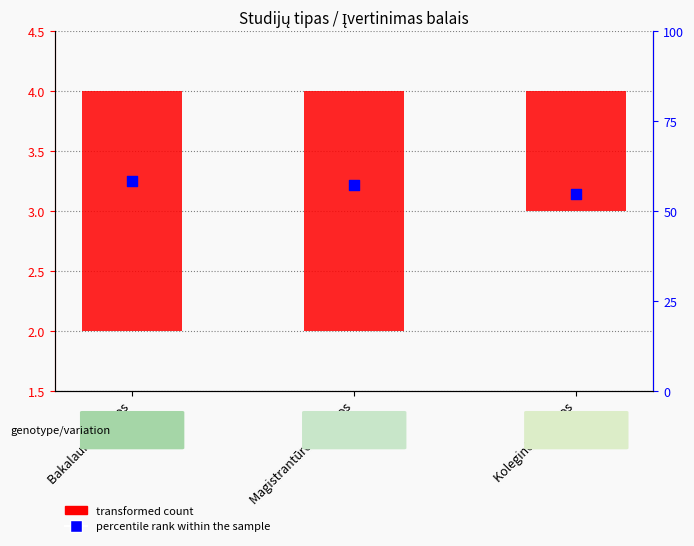

Approximately how many times larger is the value at Koleginės studijos compared to Bakalauro studijos?

1.0